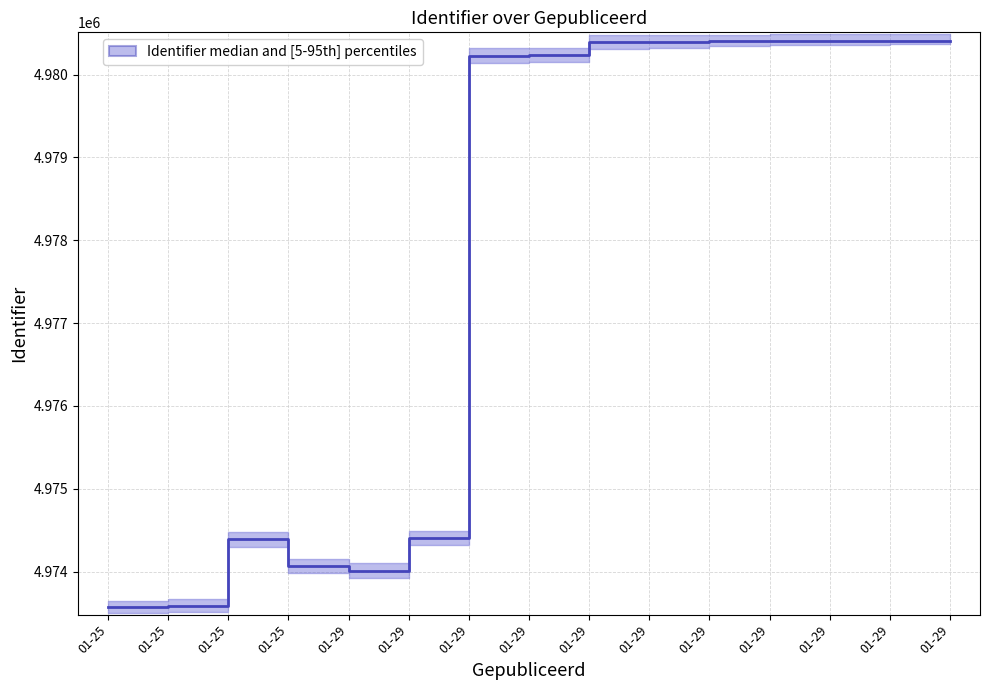

List the labels in order of value, smallest first.

01-25, 01-25, 01-29, 01-25, 01-25, 01-29, 01-29, 01-29, 01-29, 01-29, 01-29, 01-29, 01-29, 01-29, 01-29